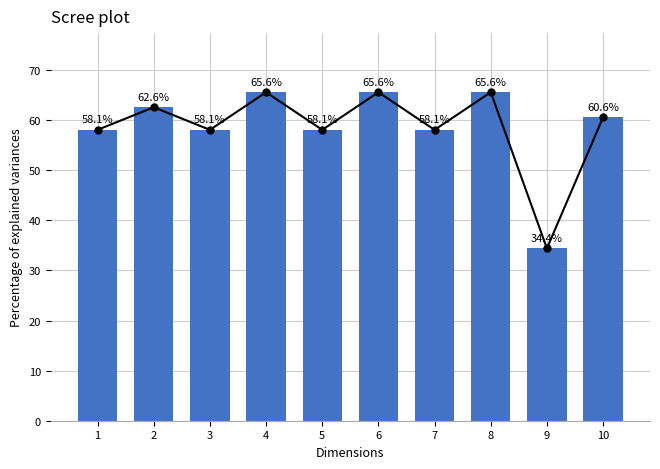

Does the chart contain stacked bars?

No